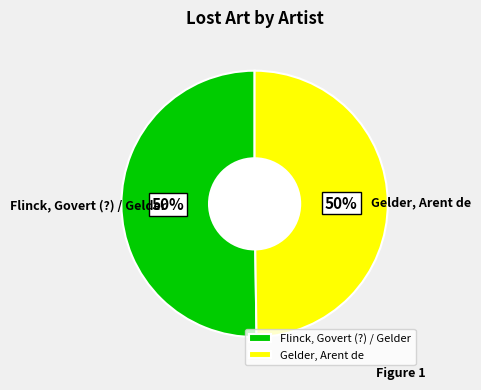

True or false: Flinck, Govert (?) / Gelder accounts for 50% of the total.

True